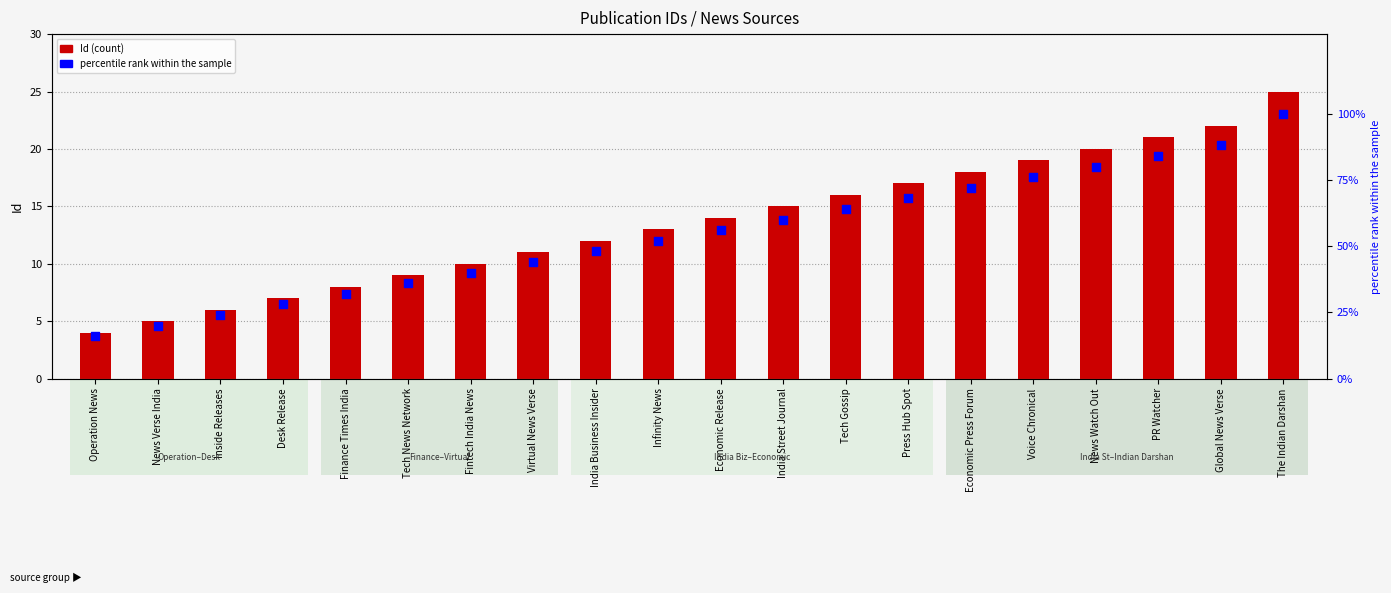

What is the total value across all series at Desk Release?

35